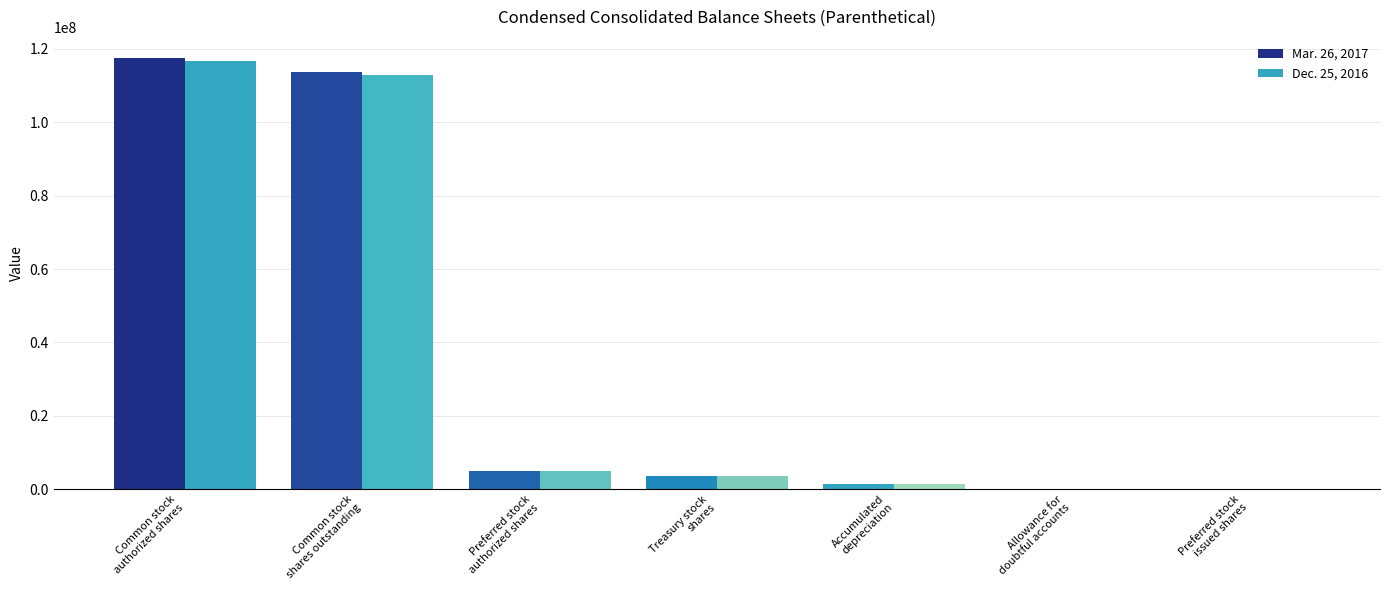

What is the maximum value shown in the chart?

117360227